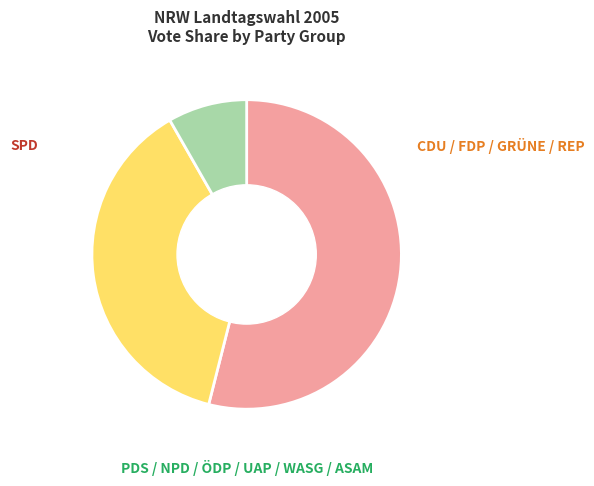

Is there any slice that represents more than half of the pie?

Yes